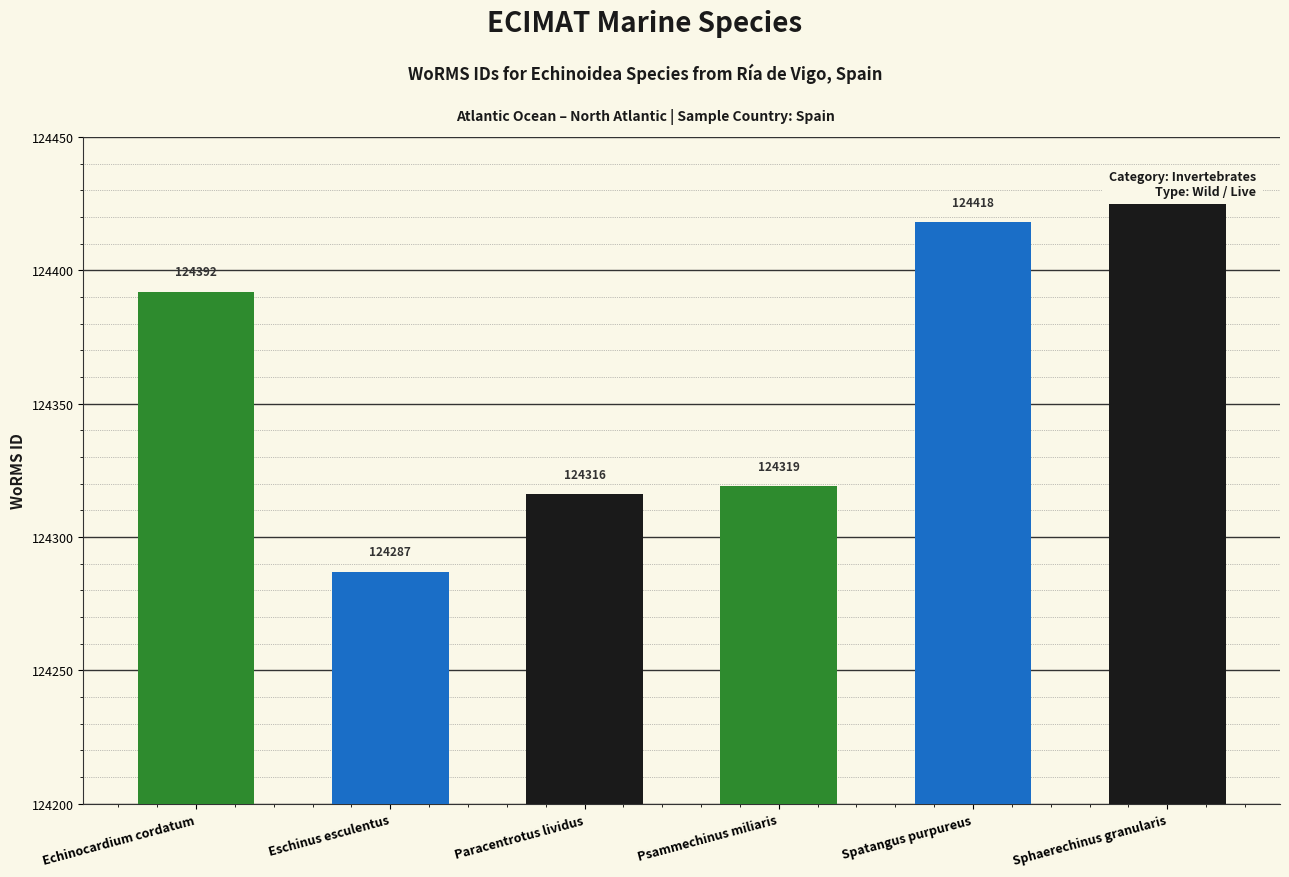

Does the chart contain stacked bars?

No